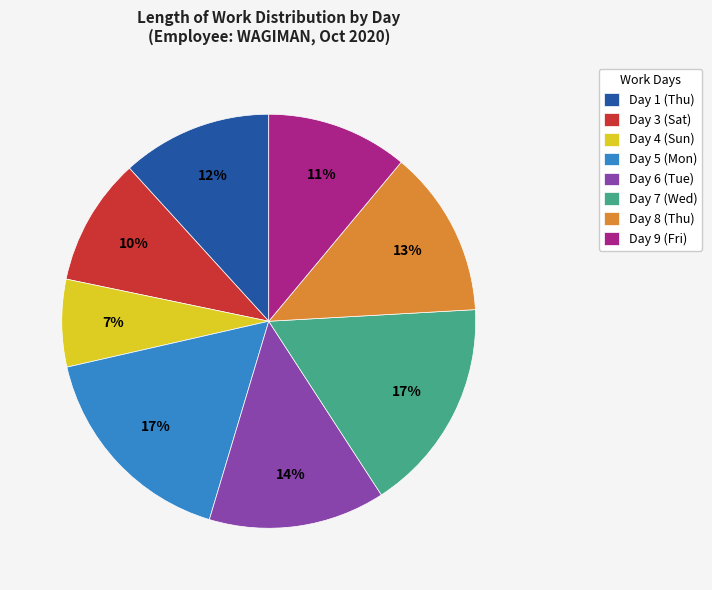

Approximately how many times larger is the value at Day 8 (Thu) compared to Day 7 (Wed)?

0.8